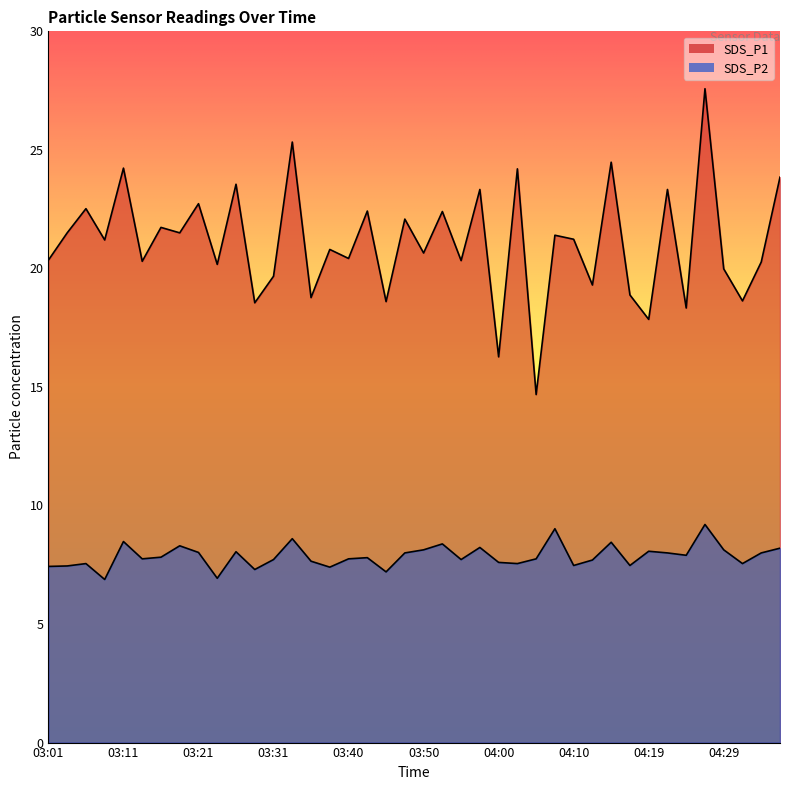

At which category does the chart reach its peak across all series?

04:27